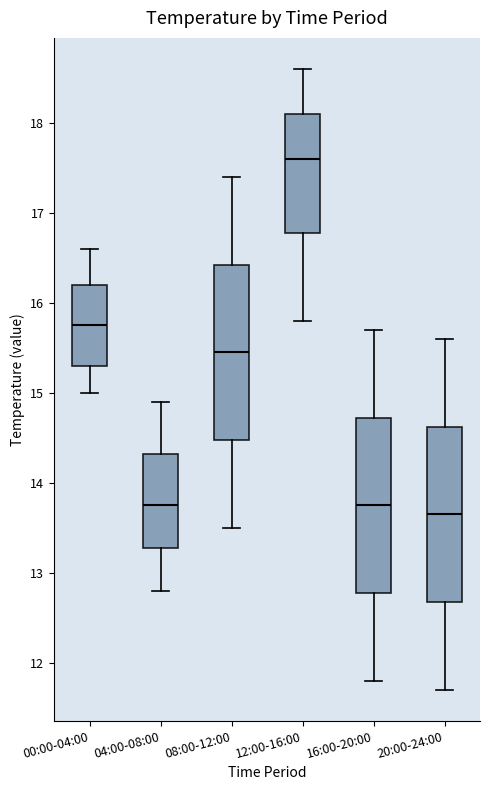

Reading left to right, transcribe this box plot: for each box, give where its median line is, the range the box spans, and where its two whiskers end, as read against the y-axis. The values are not printed on the chart, so give them approximately, as read against the axis.

00:00-04:00: median 15.8, box 15.3 to 16.2, whiskers 15.0 to 16.6
04:00-08:00: median 13.8, box 13.3 to 14.3, whiskers 12.8 to 14.9
08:00-12:00: median 15.5, box 14.5 to 16.4, whiskers 13.5 to 17.4
12:00-16:00: median 17.6, box 16.8 to 18.1, whiskers 15.8 to 18.6
16:00-20:00: median 13.8, box 12.8 to 14.7, whiskers 11.8 to 15.7
20:00-24:00: median 13.7, box 12.7 to 14.6, whiskers 11.7 to 15.6